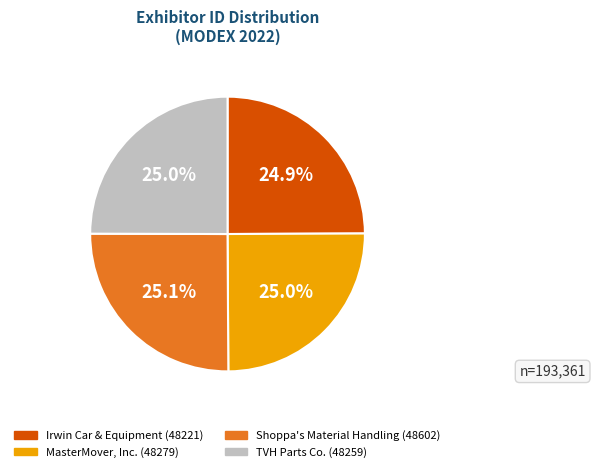

What is the ratio of the value at TVH Parts Co. to the value at Shoppa's Material Handling?

1.0